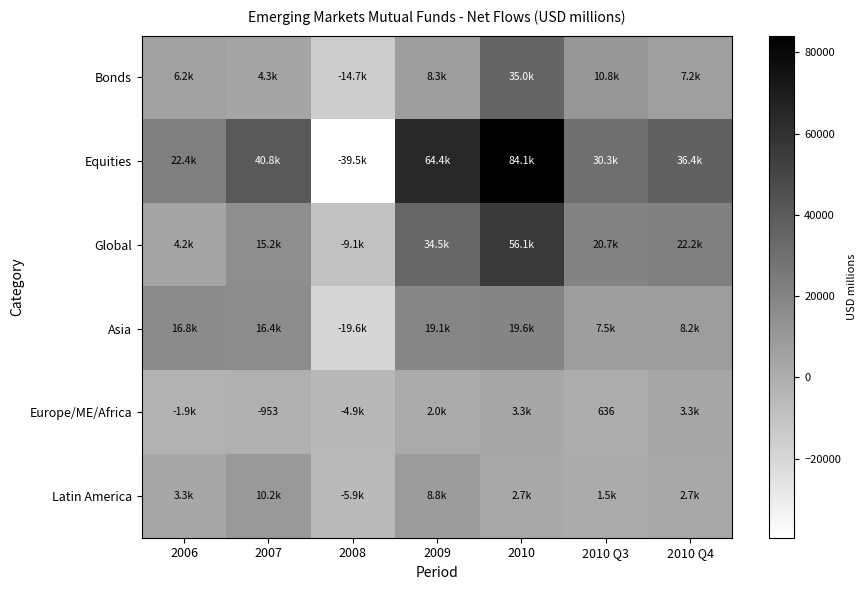

What is the sum of the Equities values at 2009 and 2007?

105210.3